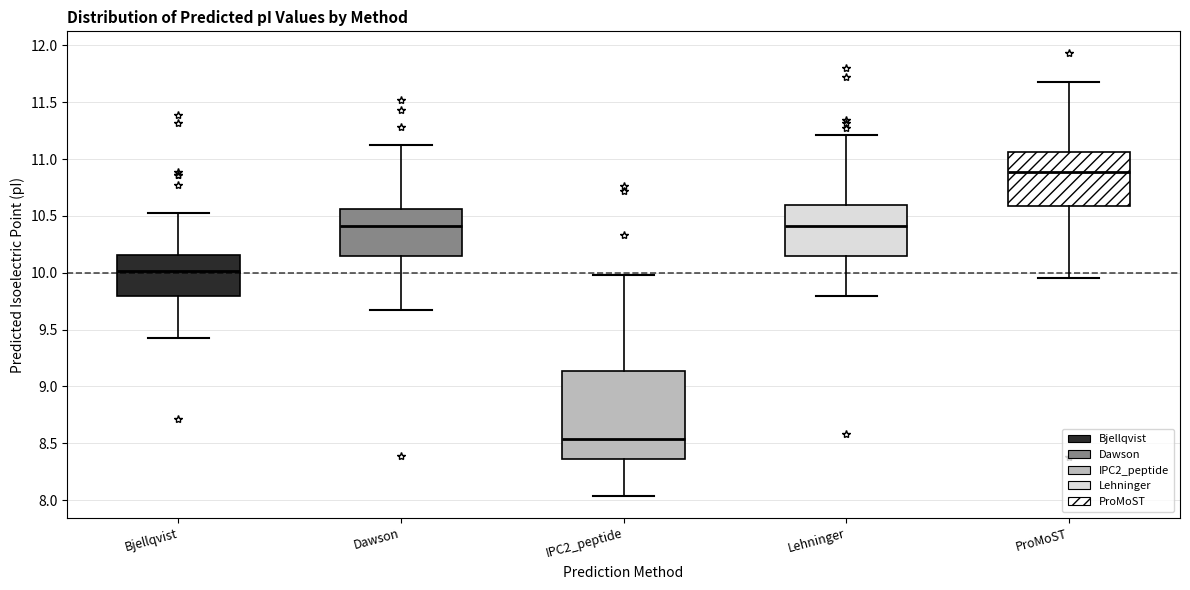

Reading left to right, transcribe this box plot: for each box, give where its median line is, the range the box spans, and where its two whiskers end, as read against the y-axis. The values are not printed on the chart, so give them approximately, as read against the axis.

Bjellqvist: median 10.00, box 9.80 to 10.15, whiskers 9.45 to 10.55
Dawson: median 10.40, box 10.15 to 10.55, whiskers 9.70 to 11.15
IPC2_peptide: median 8.55, box 8.35 to 9.15, whiskers 8.05 to 10.00
Lehninger: median 10.40, box 10.15 to 10.60, whiskers 9.80 to 11.20
ProMoST: median 10.90, box 10.60 to 11.05, whiskers 9.95 to 11.70